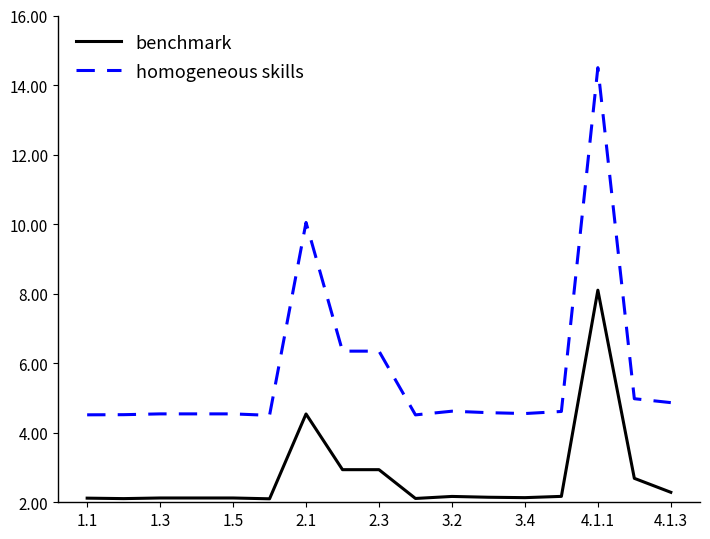

True or false: benchmark and homogeneous skills cross at least once.

False